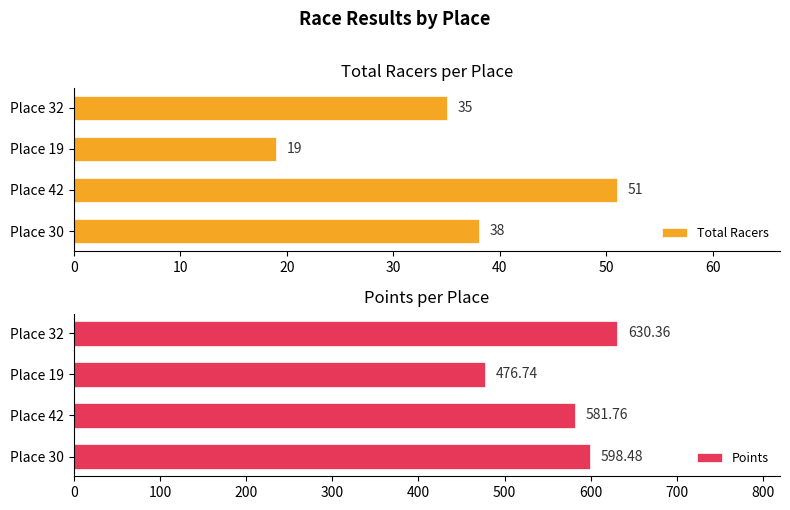

What value does the Total Racers series have at Place 19, to the nearest 10?

20